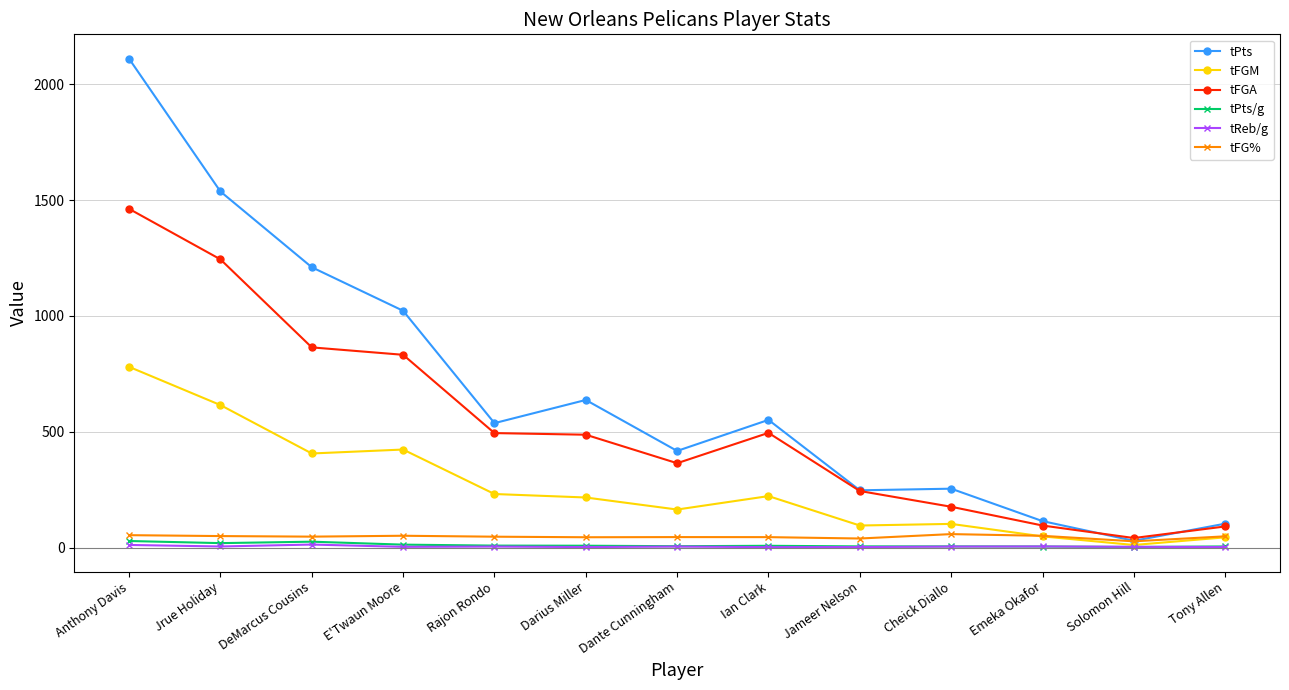

How many lines are shown in the chart?

6